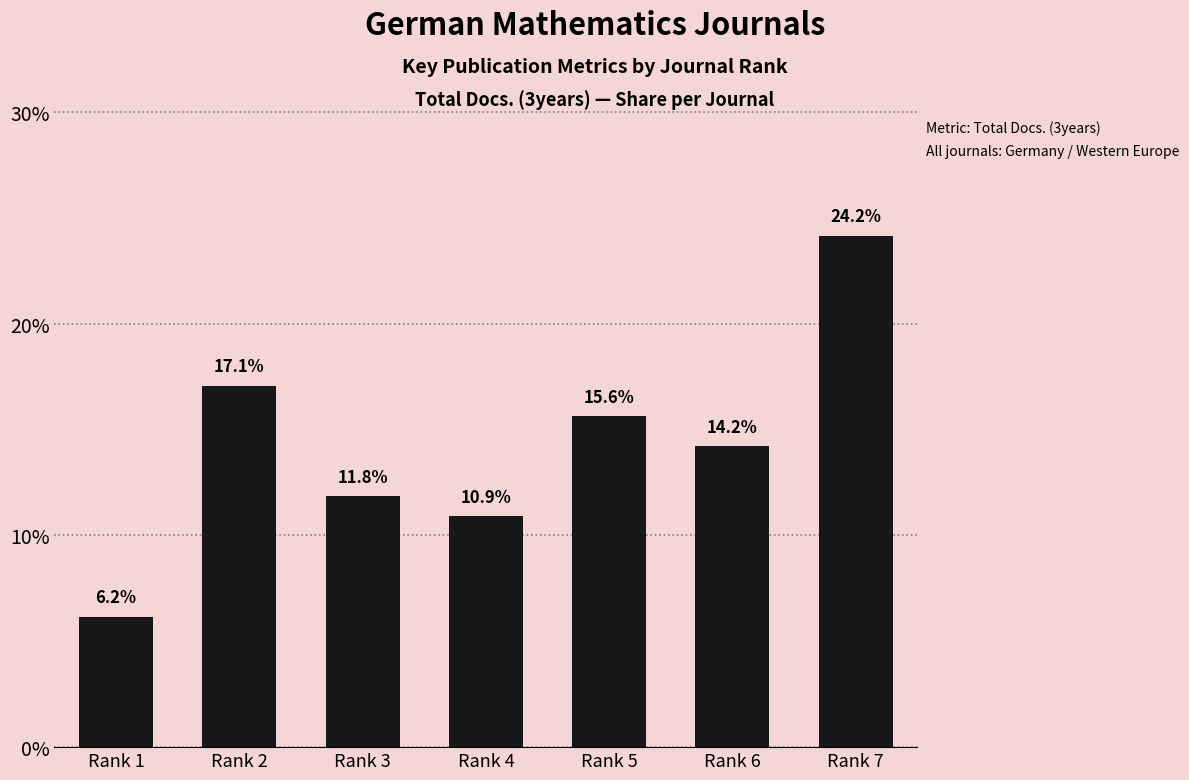

Read the value at Rank 3.

11.8